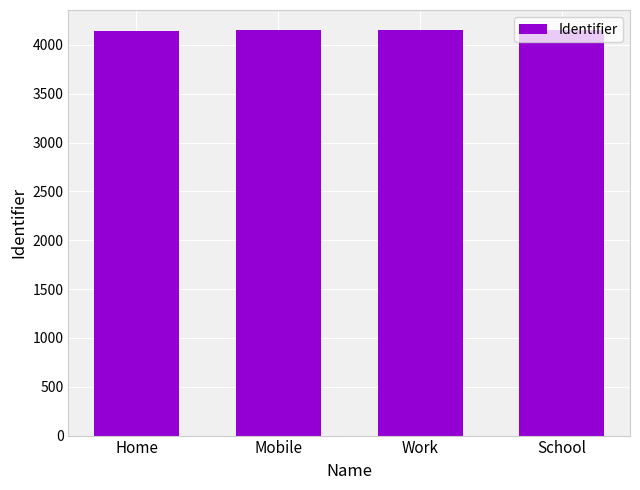

How many values are between 4148 and 4150?

3